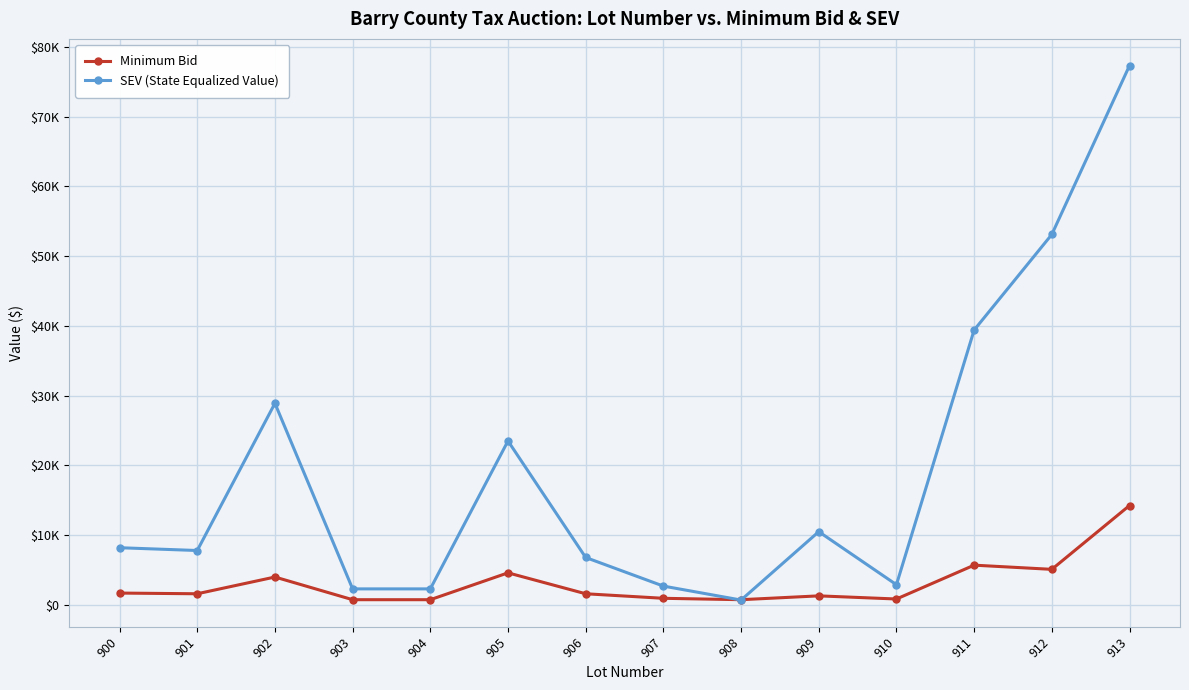

What are all the series names shown in the legend?

Minimum Bid, SEV (State Equalized Value)